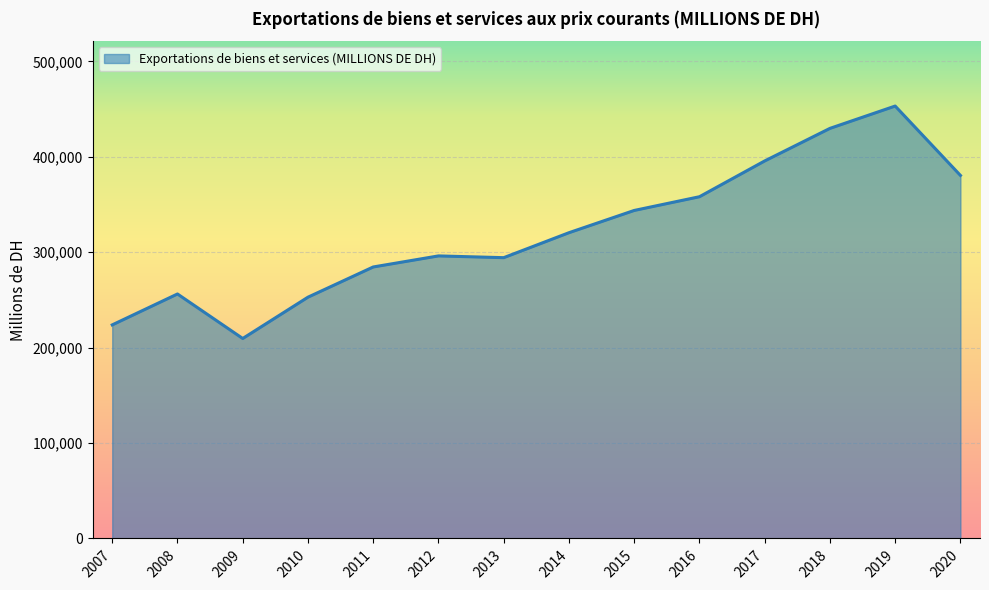

What value does the data have at 2014?

320480